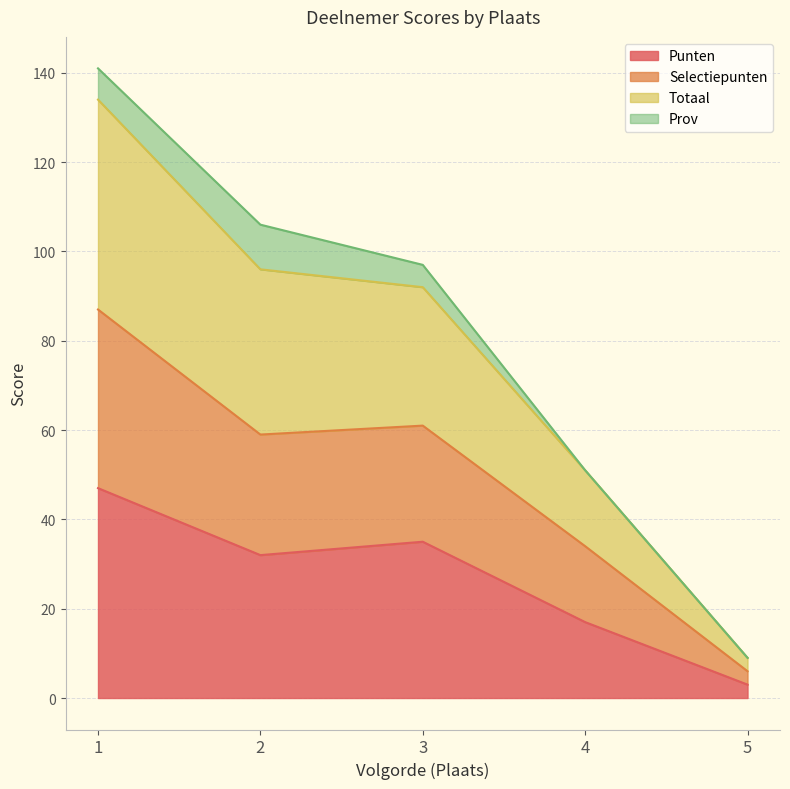

What is the maximum value for Punten?

47